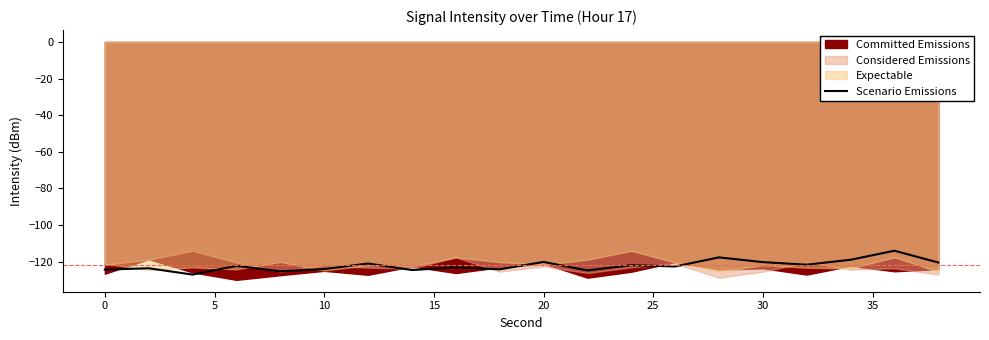

How many data points are less than -122?

11